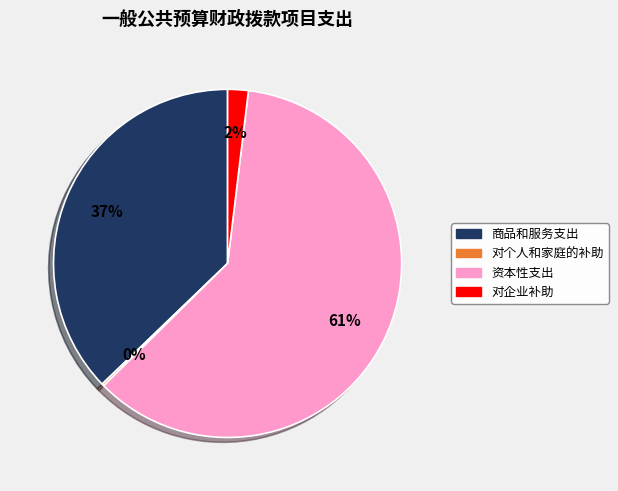

To the nearest percent, what is the average slice percentage?

25%